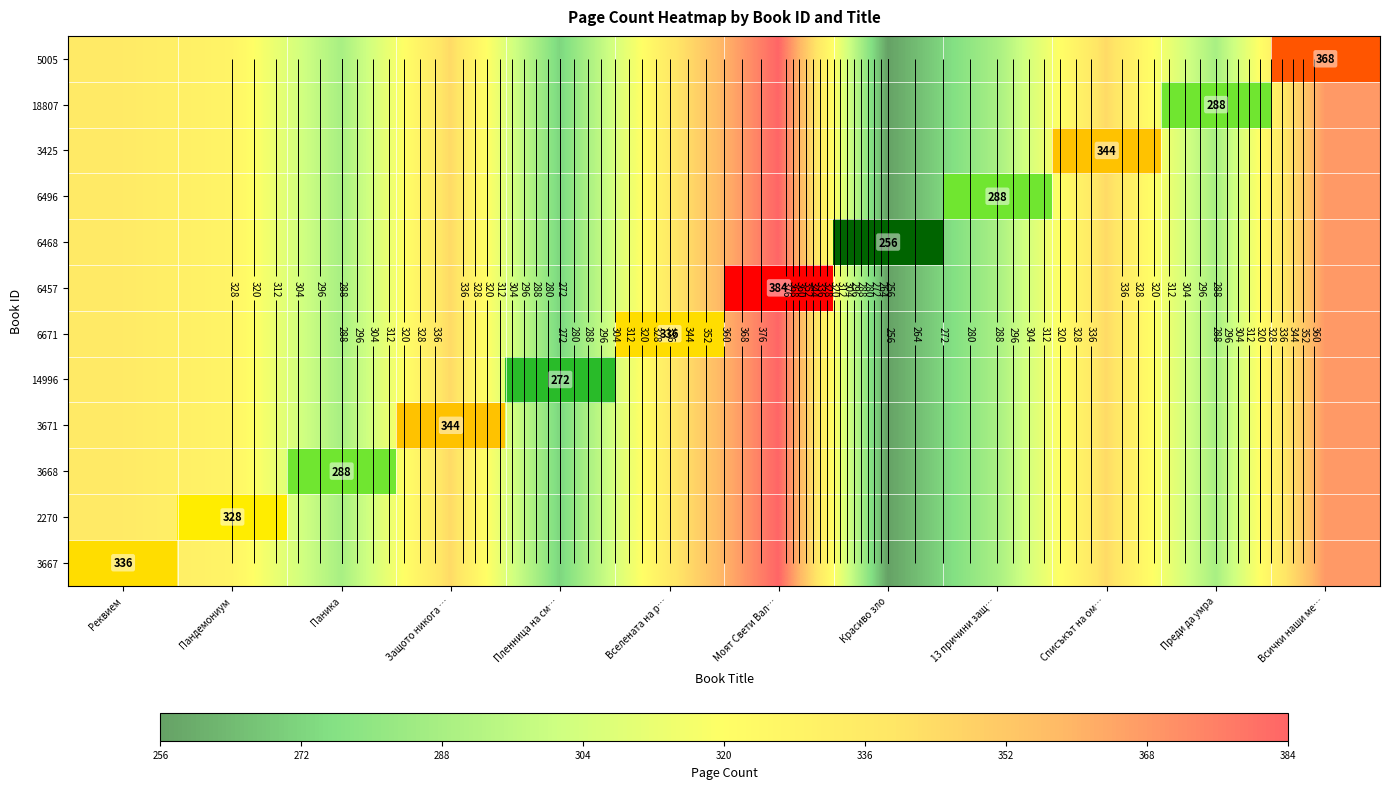

What is the sum of the 6457 values at Защото никога … and Преди да умра?

632